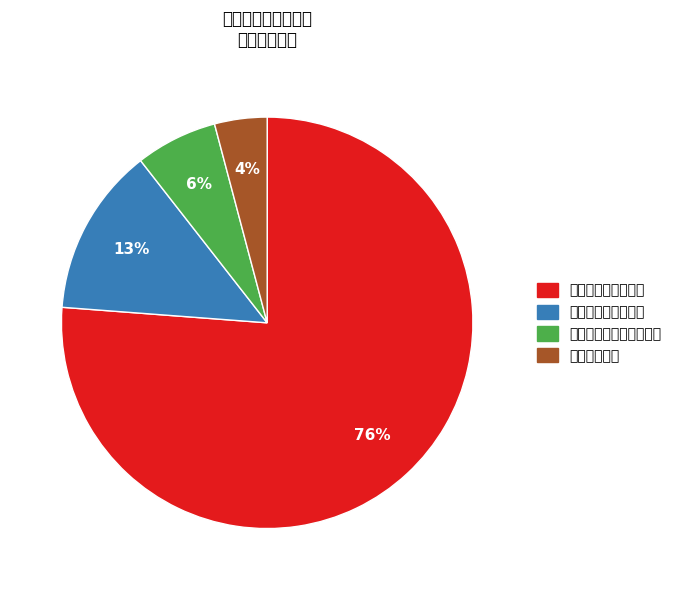

What percentage do 住房保障支出 and 社会保障和就业支出 together represent?

17.4%